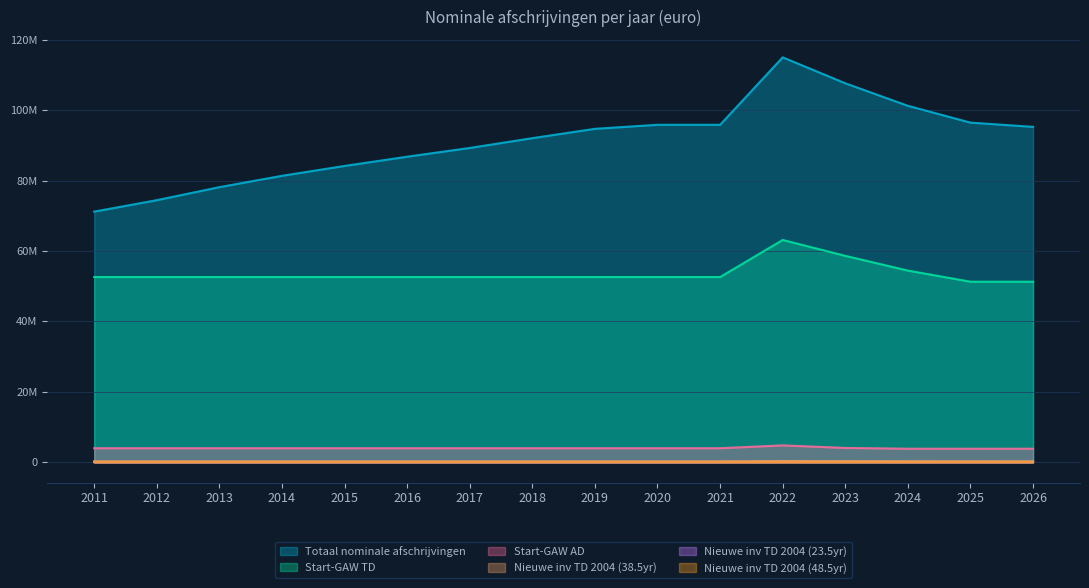

True or false: Start-GAW TD has a value of 58618908.0 at 2023.

True